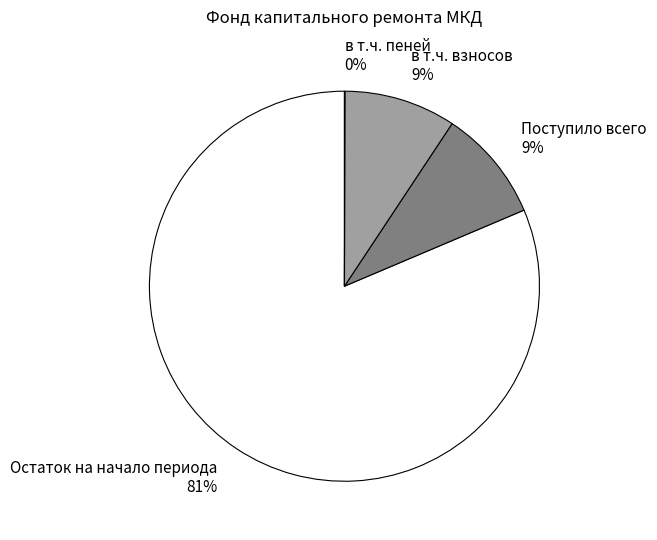

To the nearest percent, what is the combined percentage of Остаток на начало периода and Поступило всего?

91%